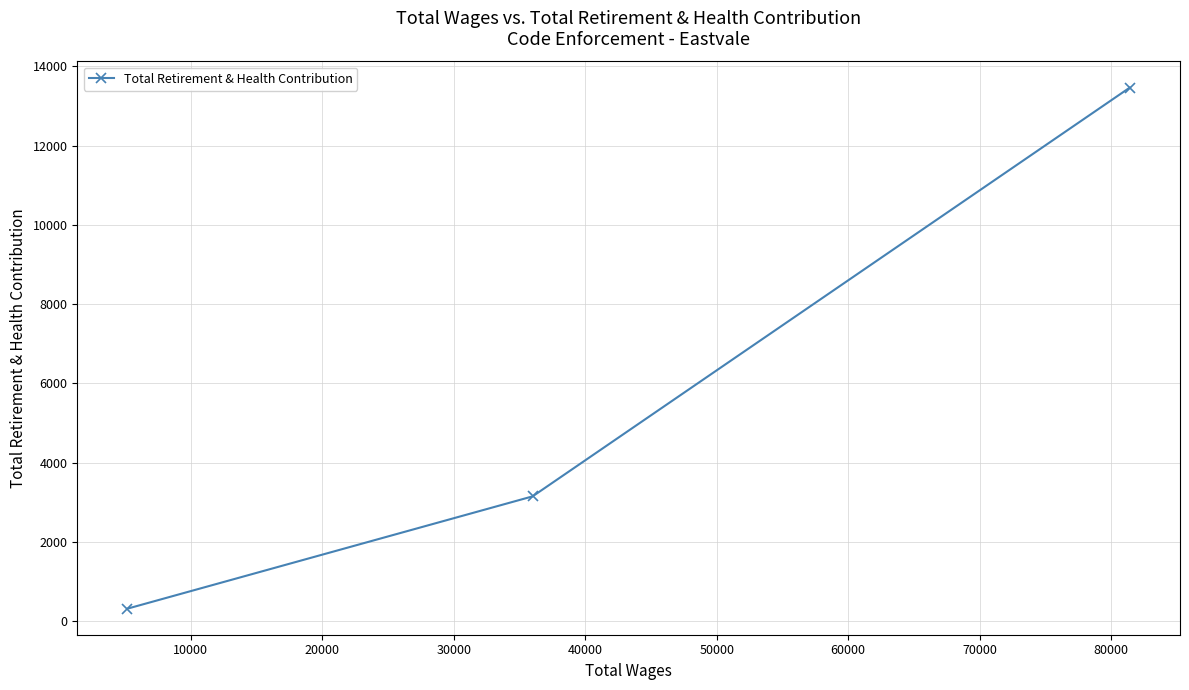

What is the value of the 1st point from the left?

316